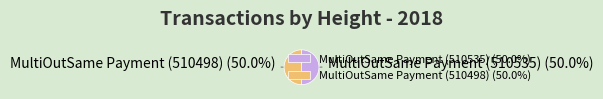

Approximately how many times larger is the value at MultiOutSame Payment (510535) compared to MultiOutSame Payment (510498)?

1.0